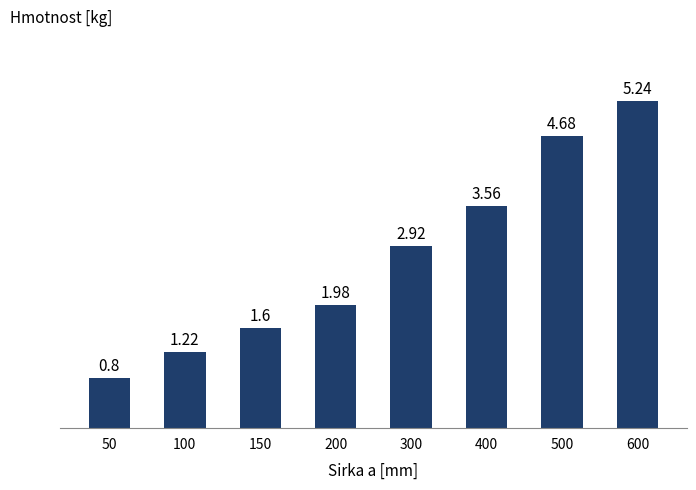

At which category does the chart reach its peak across all series?

600